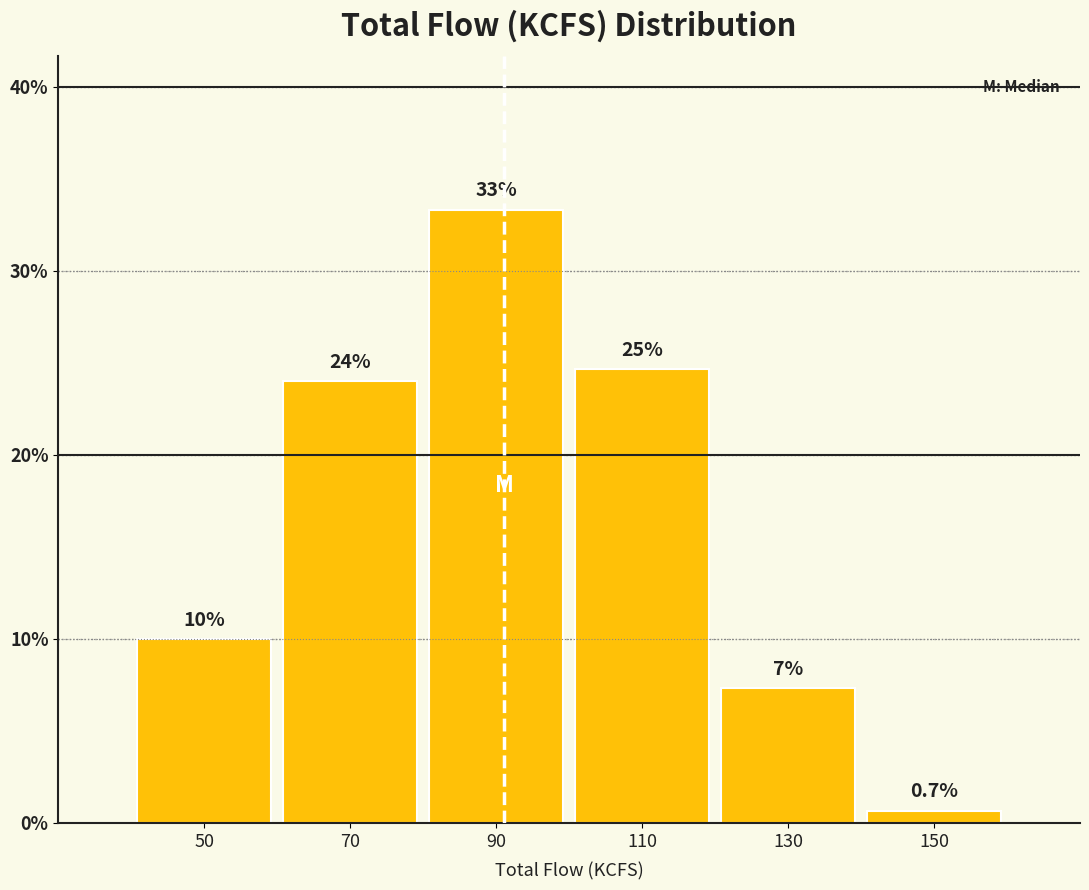

Over which range of the x-axis is the bar tallest?

80 to 100